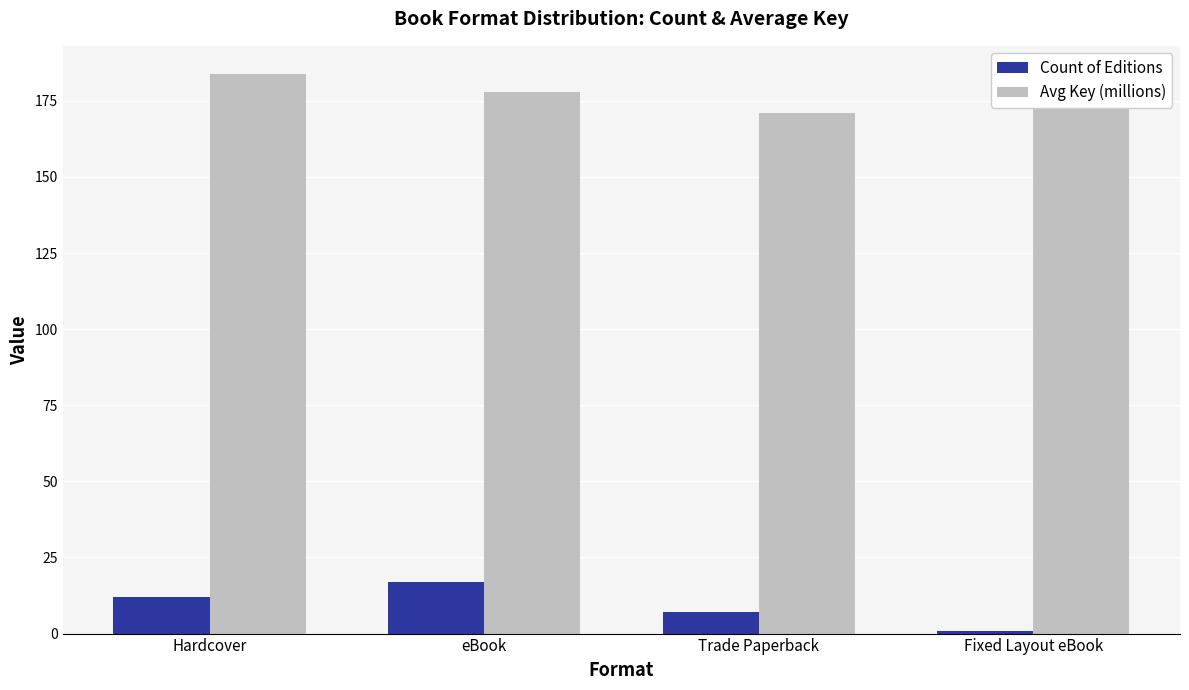

What is the value of the Avg Key (millions) bar at the 2nd from the left?

178.0